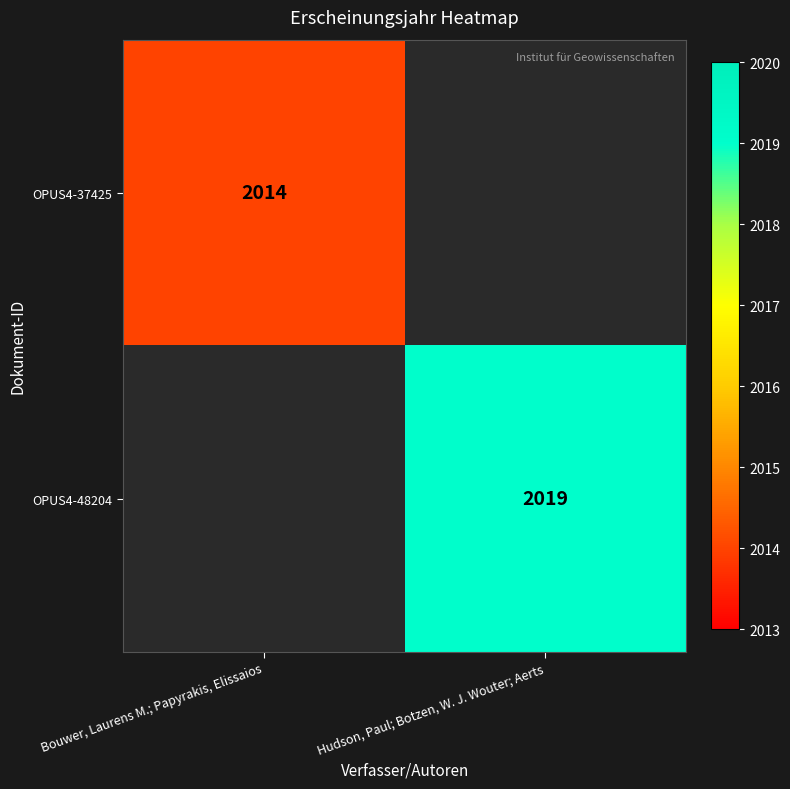

The value of OPUS4-48204 at Hudson, Paul; Botzen, W. J. Wouter; Aerts is 2019. True or false?

True